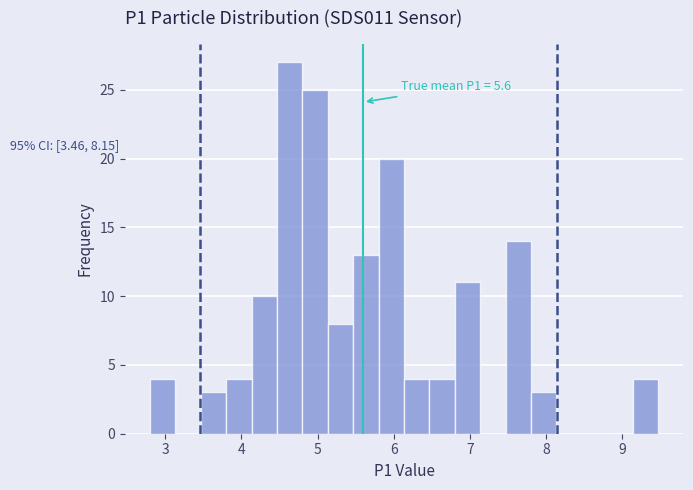

Around what value on the x-axis is the tallest bar? Give the approximate position of its centre, as read against the axis.

4.6